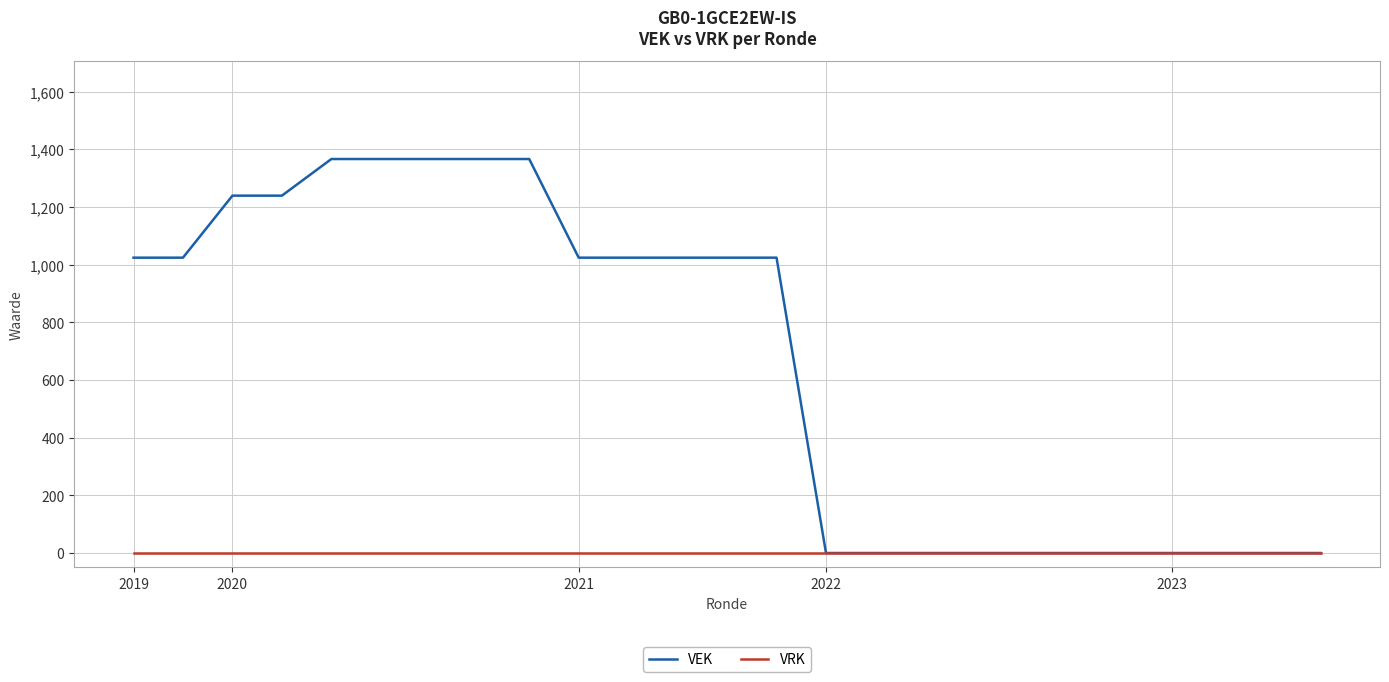

List the series in order of their overall mean, highest first.

VEK, VRK